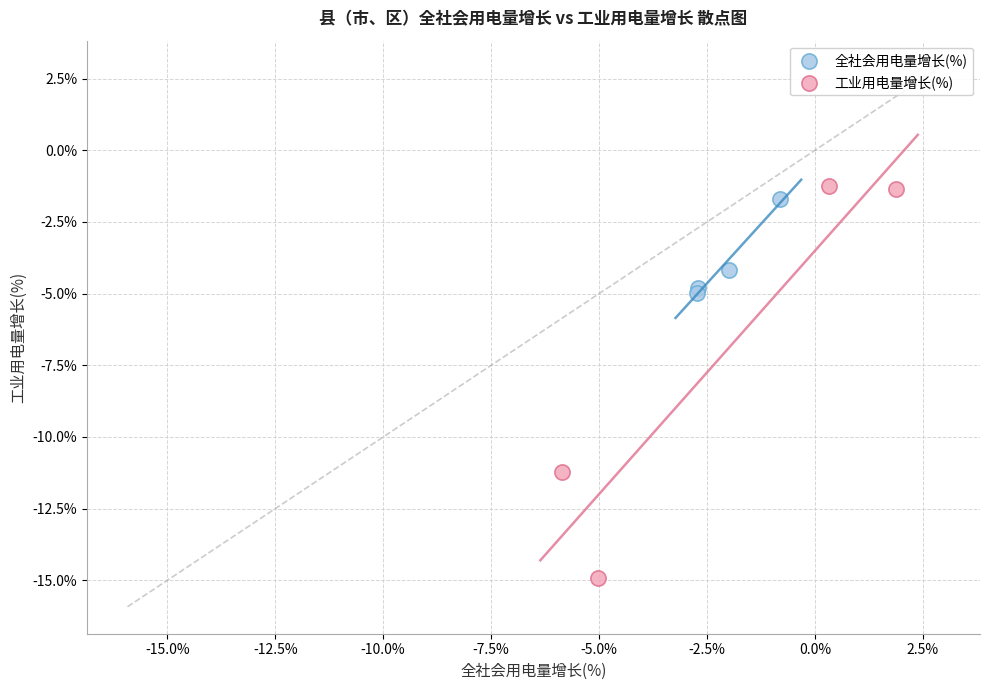

Which series has the largest Y range (max minus min)?

工业用电量增长(%)